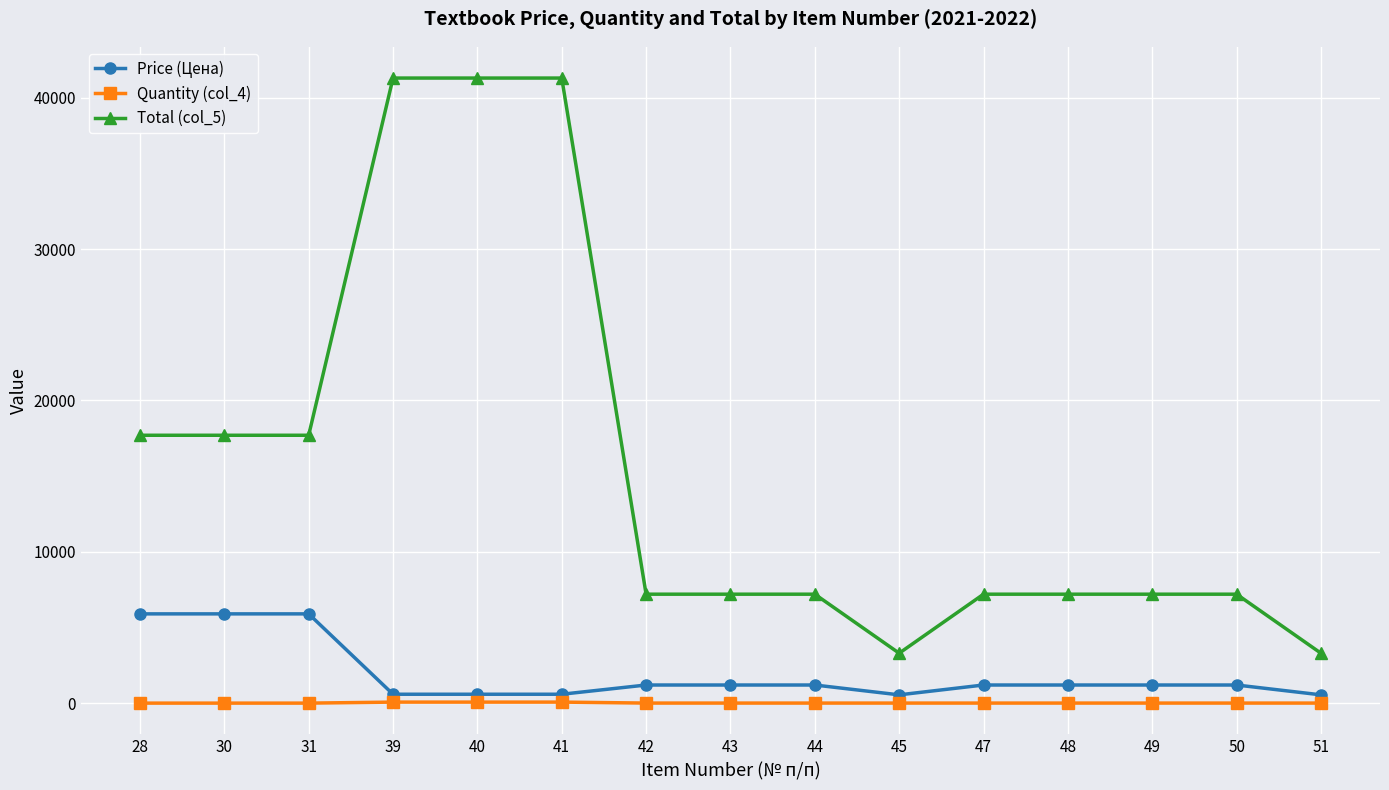

Which series has the largest total across all categories?

Total (col_5)